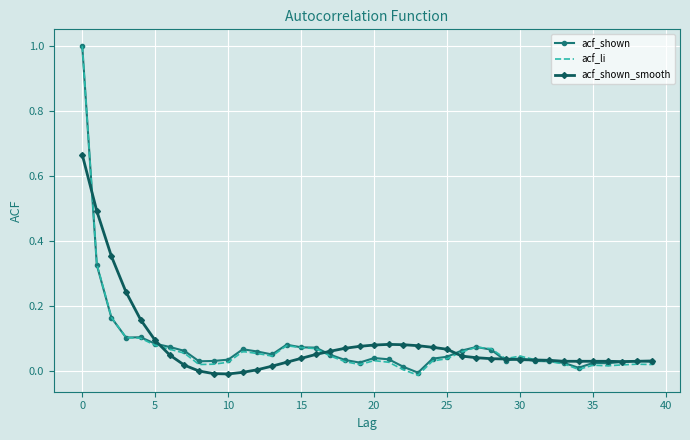

What is the maximum value shown in the chart?

1.0